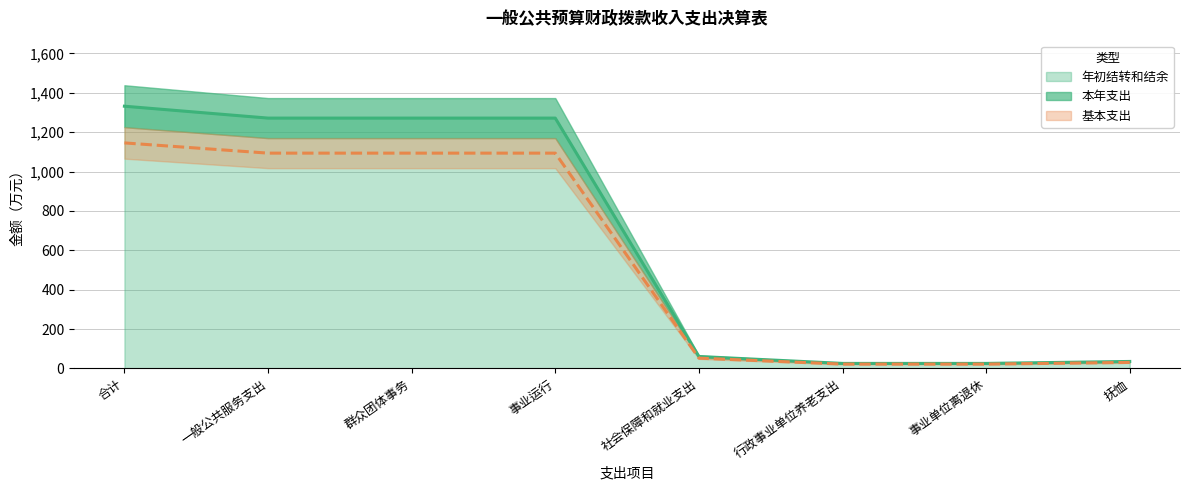

What is the average value of the 本年支出 series?

661.6